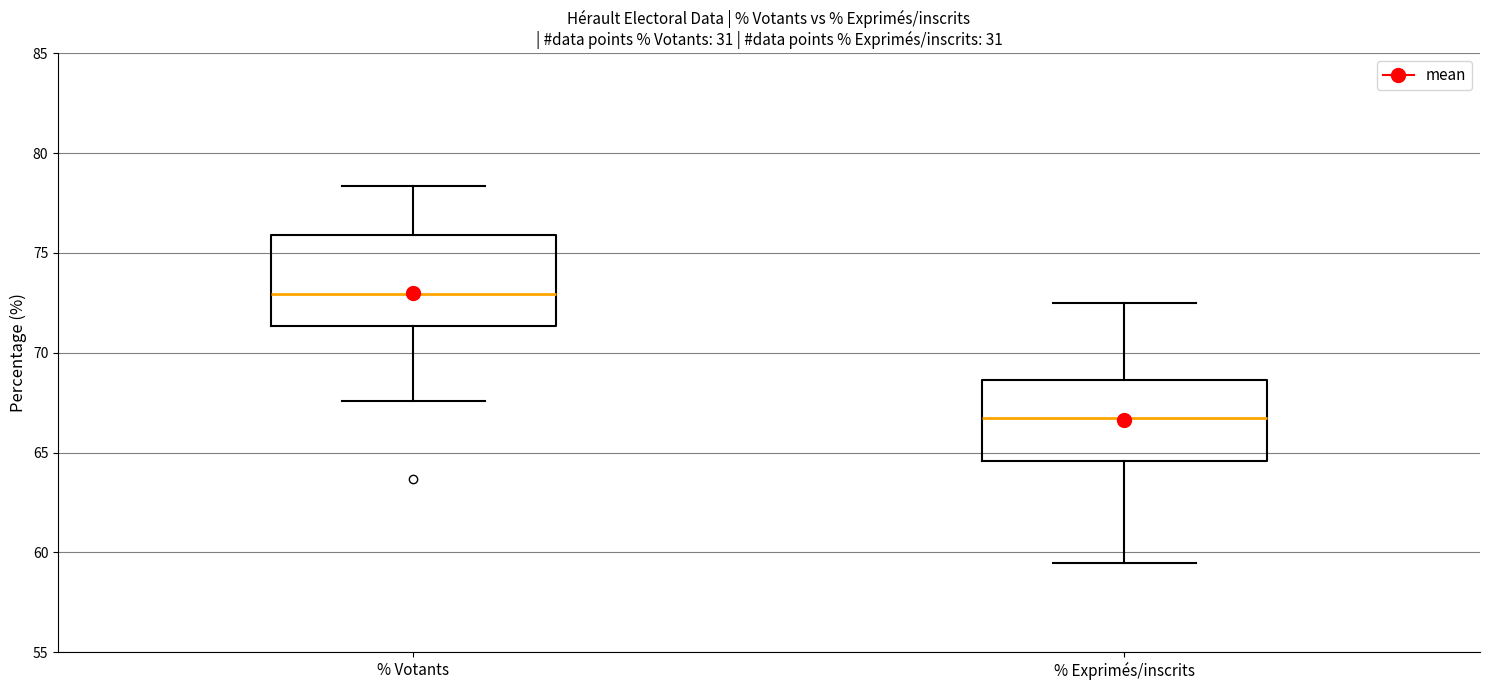

Reading left to right, read every box against the y-axis: the position of its median line, the range the box covers, and the ends of its whiskers. The values are not printed on the chart, so give them approximately, as read against the axis.

% Votants: median 73.0, box 71.5 to 76.0, whiskers 67.5 to 78.5
% Exprimés/inscrits: median 66.5, box 64.5 to 68.5, whiskers 59.5 to 72.5